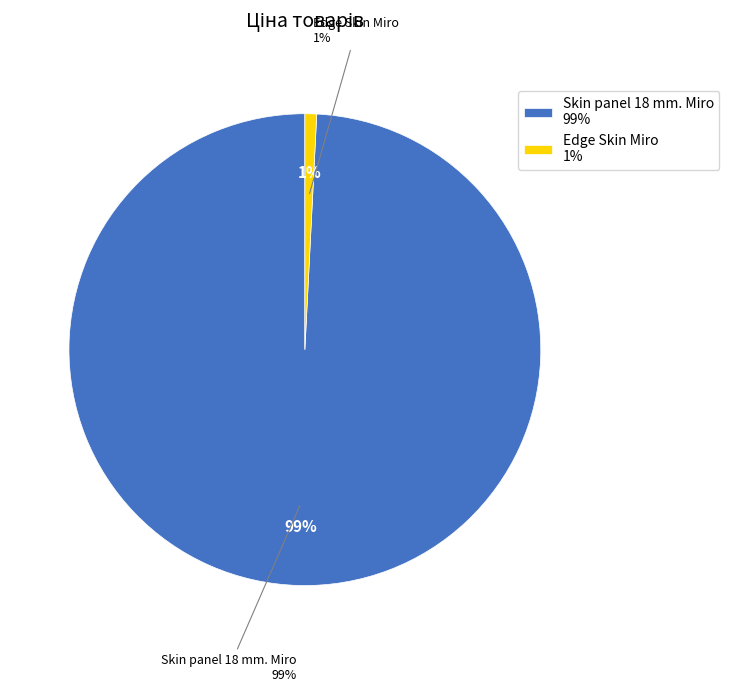

To the nearest percent, what is the difference between the Skin panel 18 mm. Miro and Edge Skin Miro slice percentages?

98%